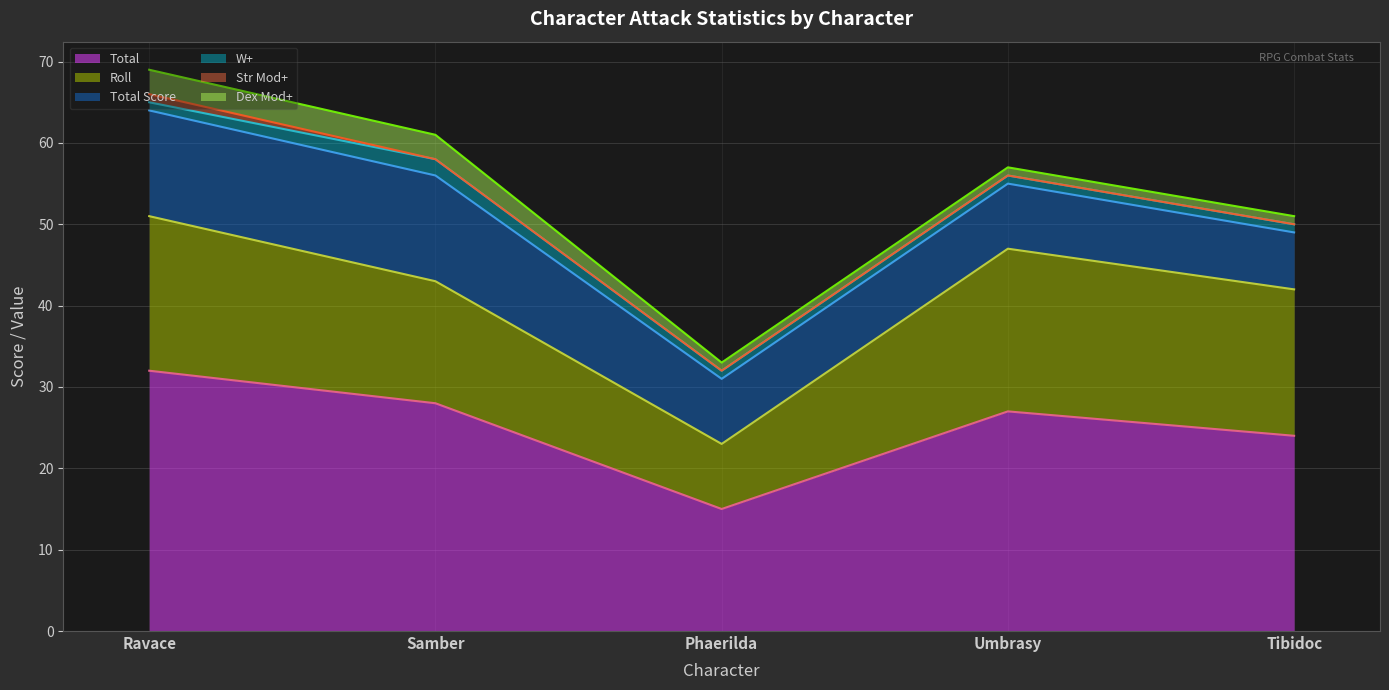

At which label does Dex Mod+ reach its peak?

Ravace